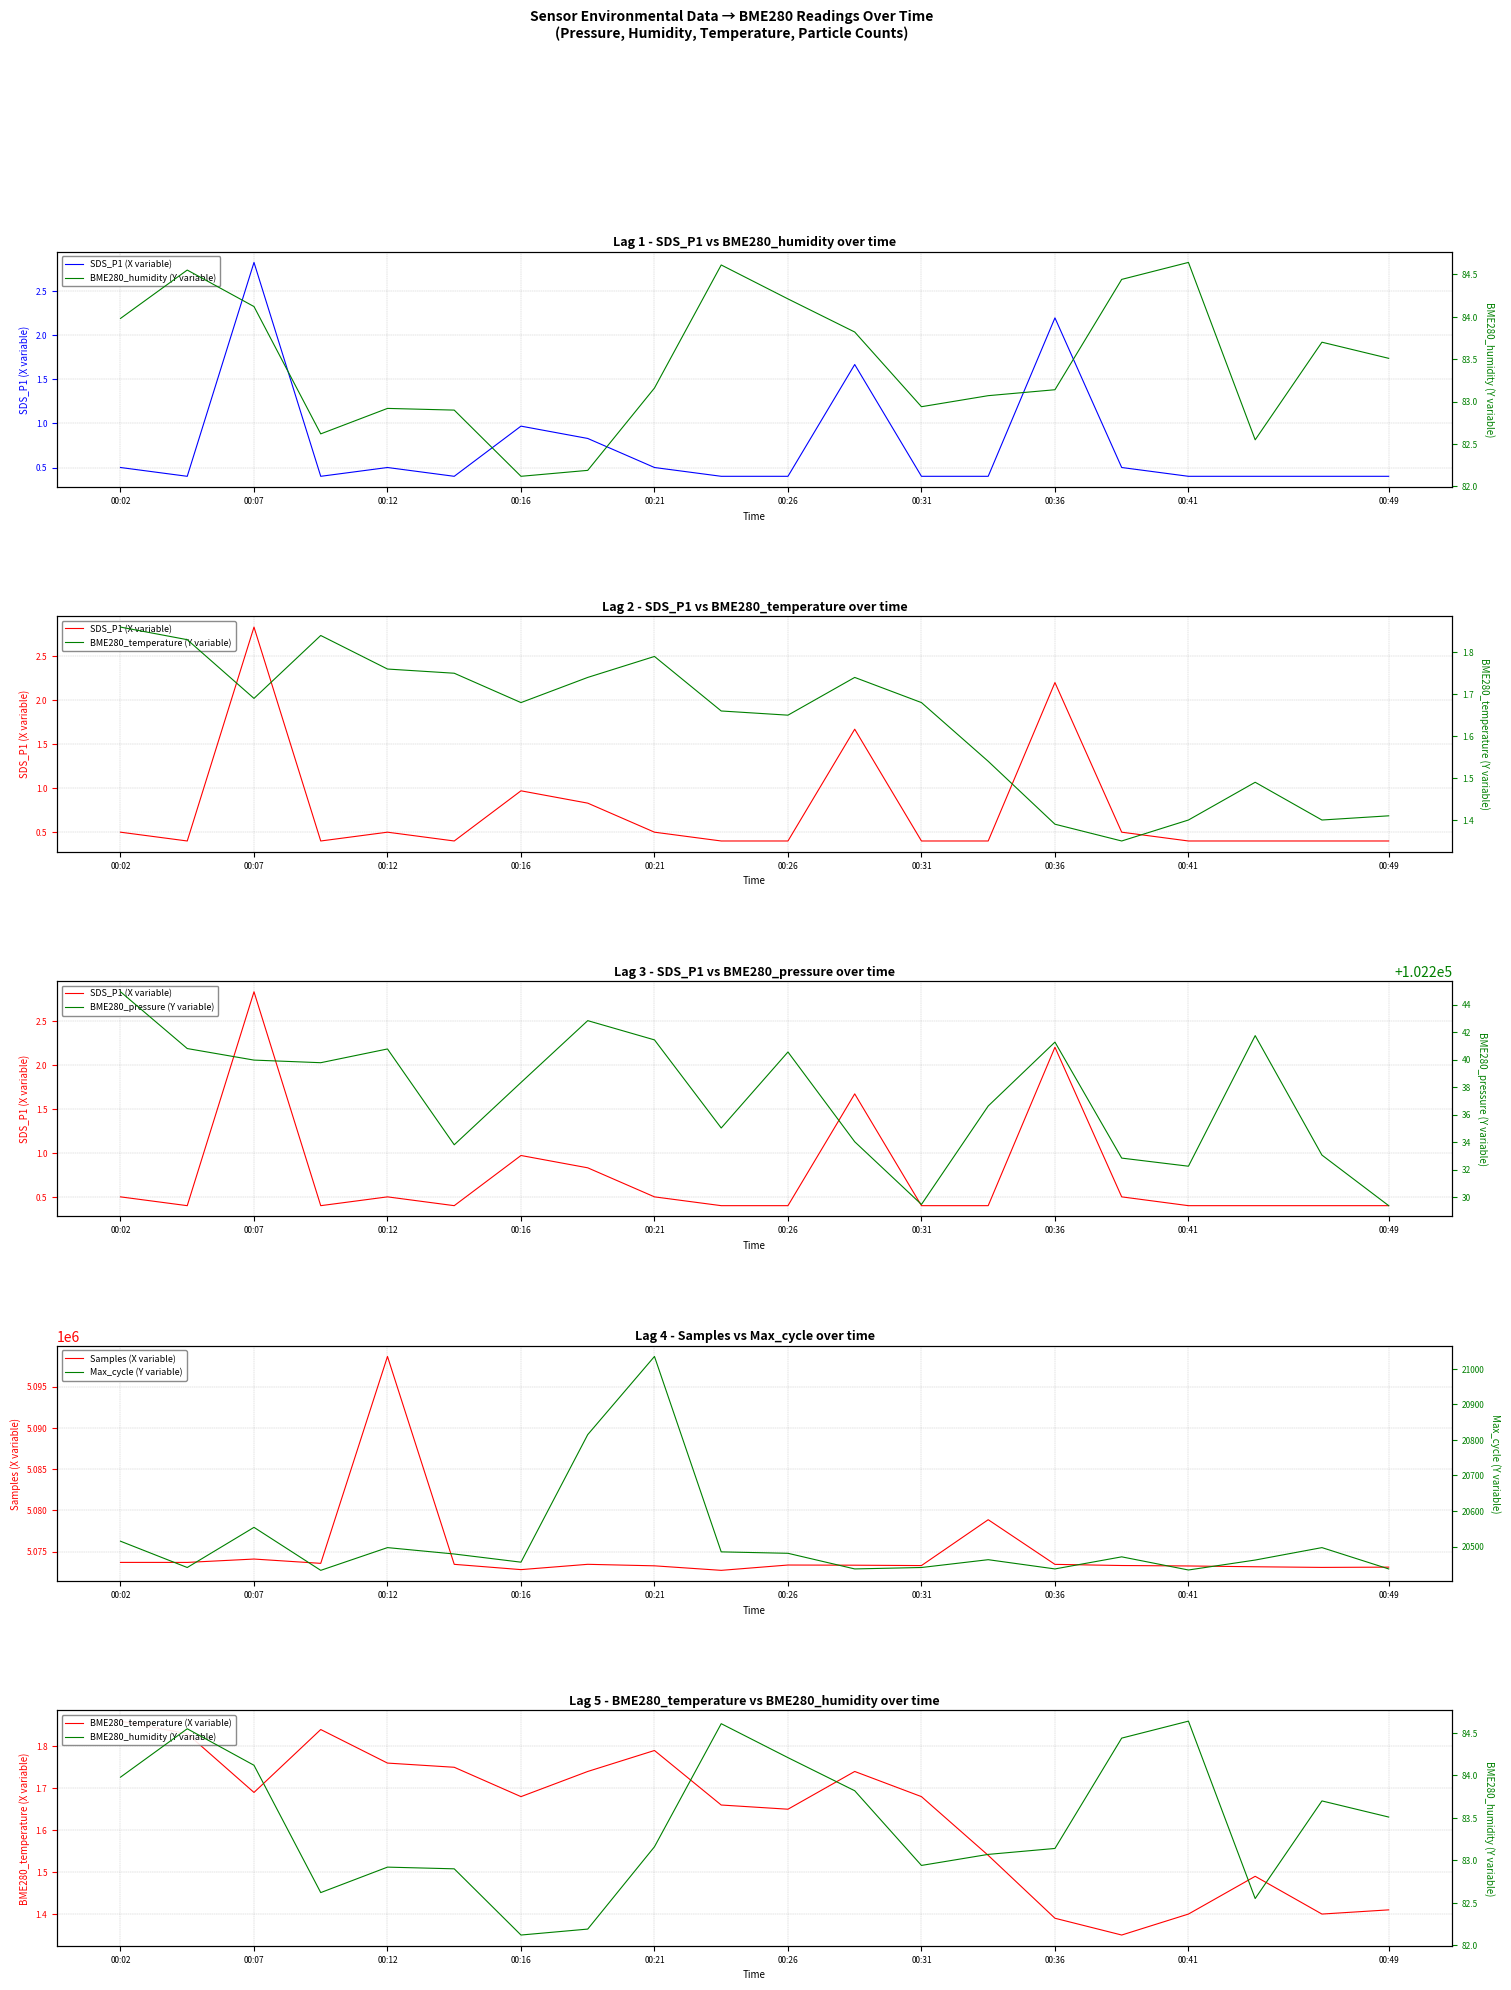

Which series has the widest spread of values?

Samples